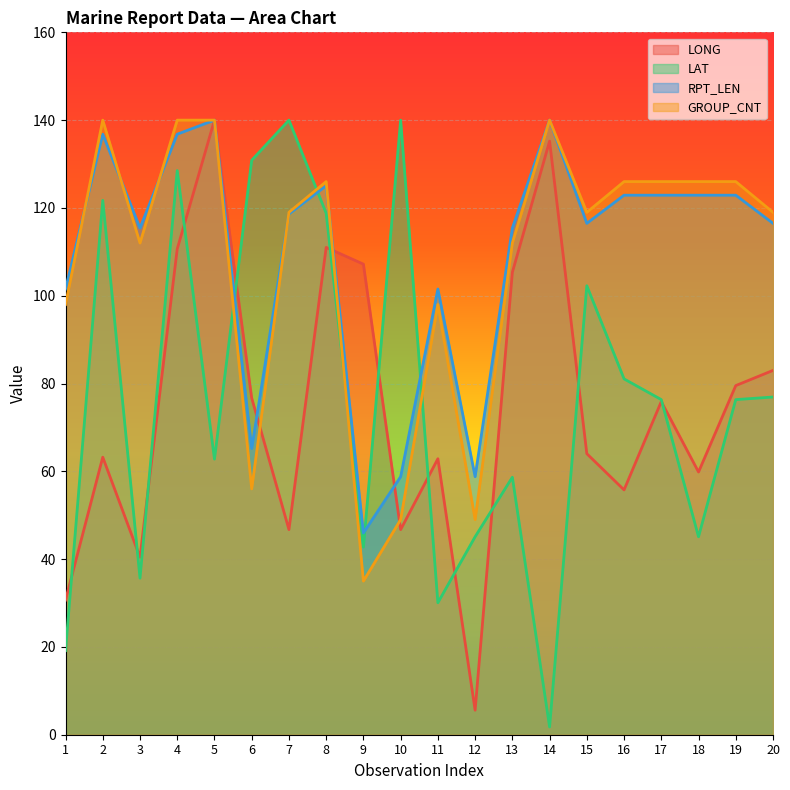

Reading left to right, transcribe all the data shown in this chart.

LONG: 30.7	63.2	40.4	110.7	140.0	76.7	46.7	111.0	107.2	46.7	62.9	5.6	105.3	135.2	64.0	55.8	75.9	59.8	79.5	83.0
LAT: 19.2	121.7	35.7	128.5	62.8	130.9	140.0	118.8	42.7	140.0	30.1	45.1	58.7	1.8	102.3	81.1	76.3	45.1	76.3	76.9
RPT_LEN: 101.5	136.8	115.4	136.8	140.0	65.2	118.6	125.0	46.0	58.8	101.5	58.8	115.4	140.0	116.5	122.9	122.9	122.9	122.9	116.5
GROUP_CNT: 98.0	140.0	112.0	140.0	140.0	56.0	119.0	126.0	35.0	49.0	98.0	49.0	112.0	140.0	119.0	126.0	126.0	126.0	126.0	119.0